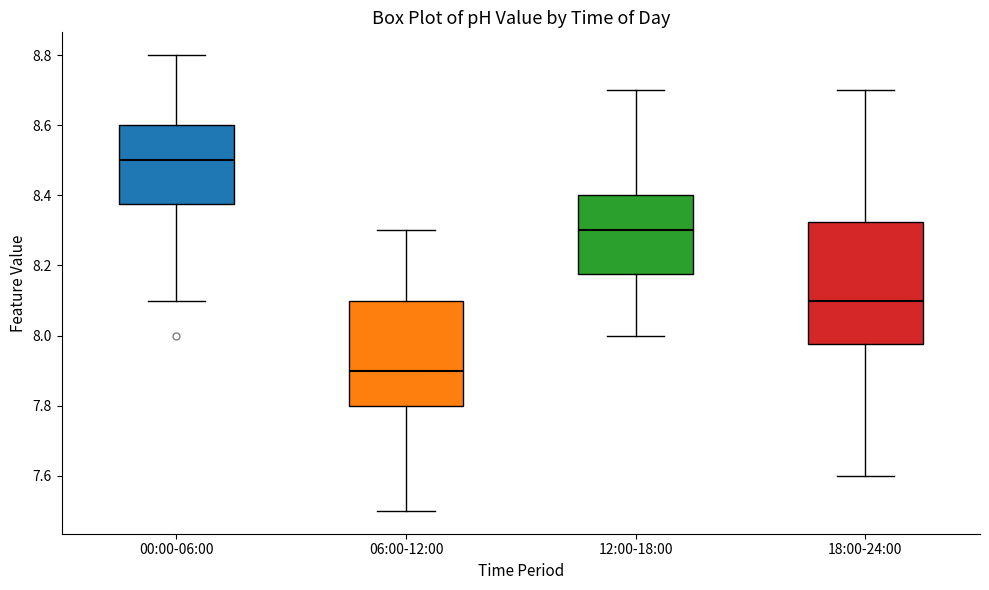

Which box's median line is the lowest?

06:00-12:00